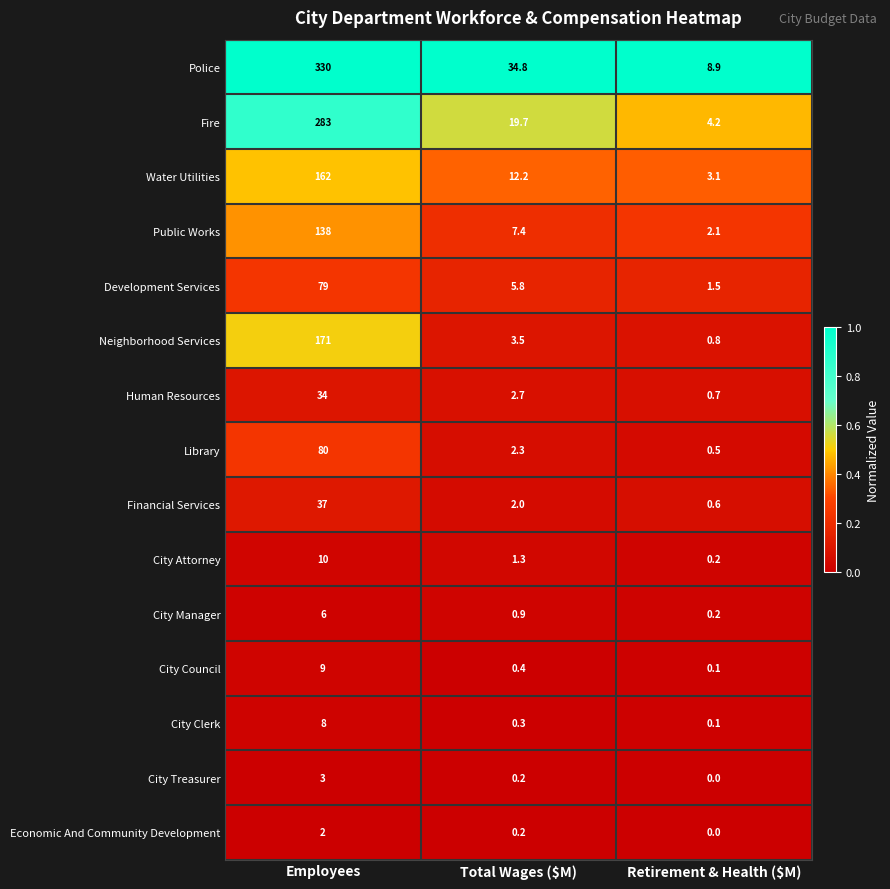

How many categories are shown in the chart?

3